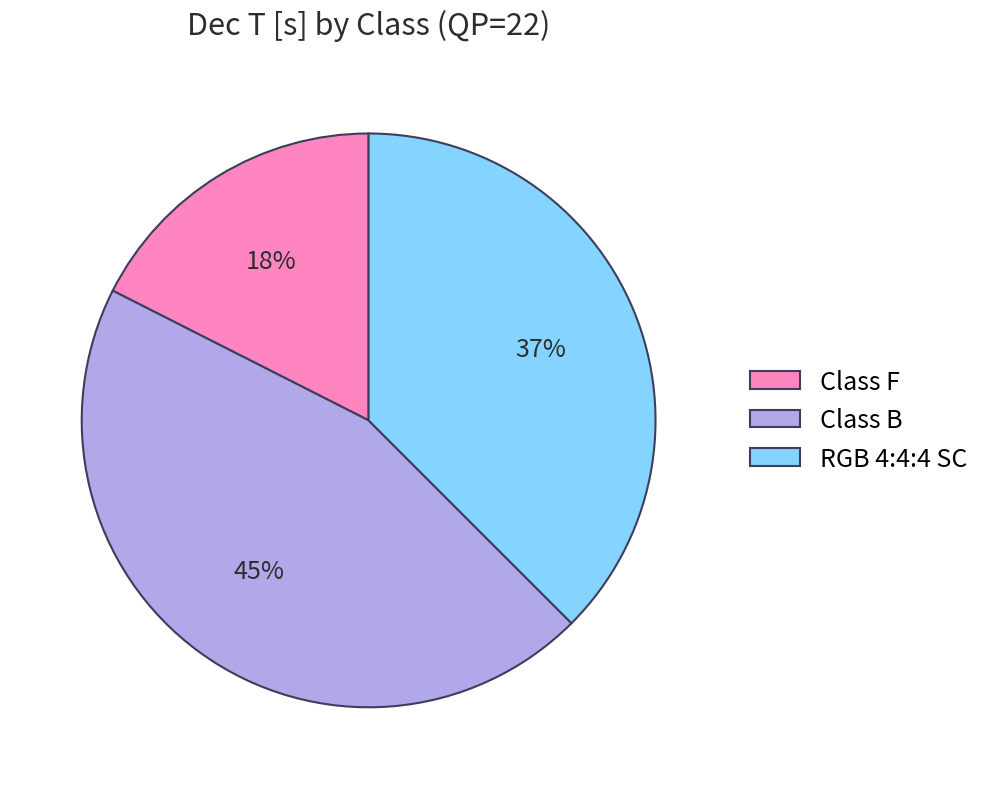

Combined, do Class F and Class B account for over 50%?

Yes